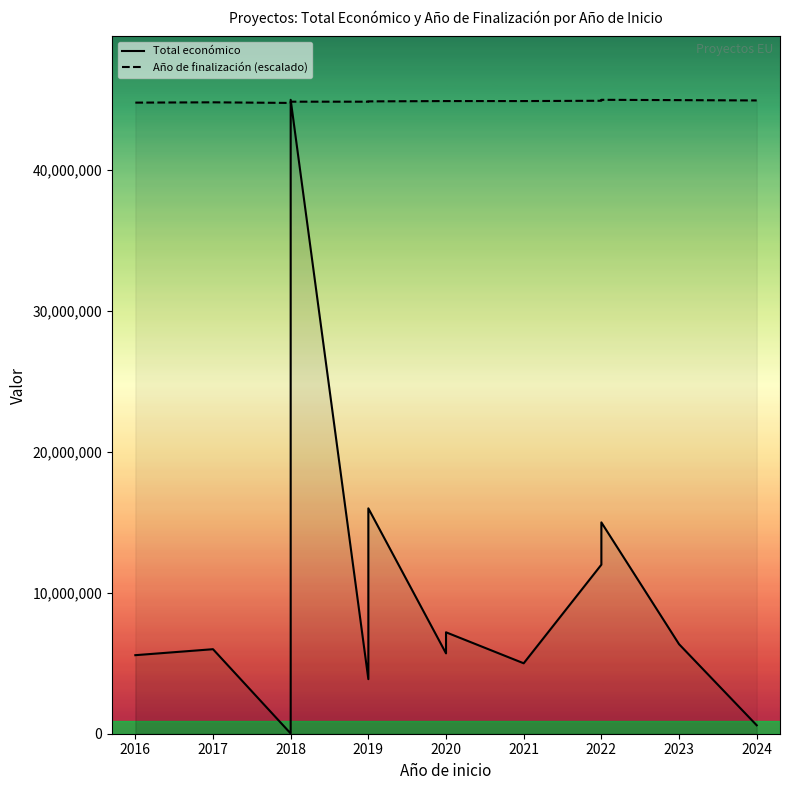

Rank the series by their average value, from lowest to highest.

Total económico, Año de finalización (escalado)